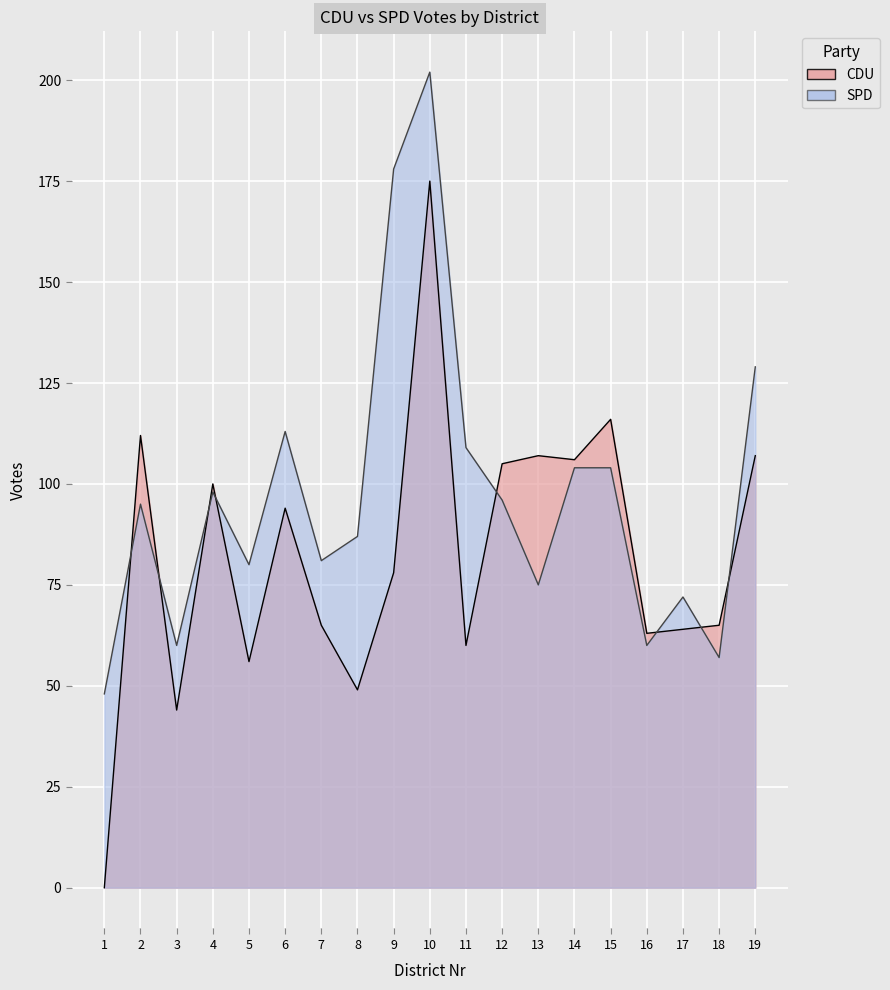

What is the difference between the highest and lowest values at 15?

12